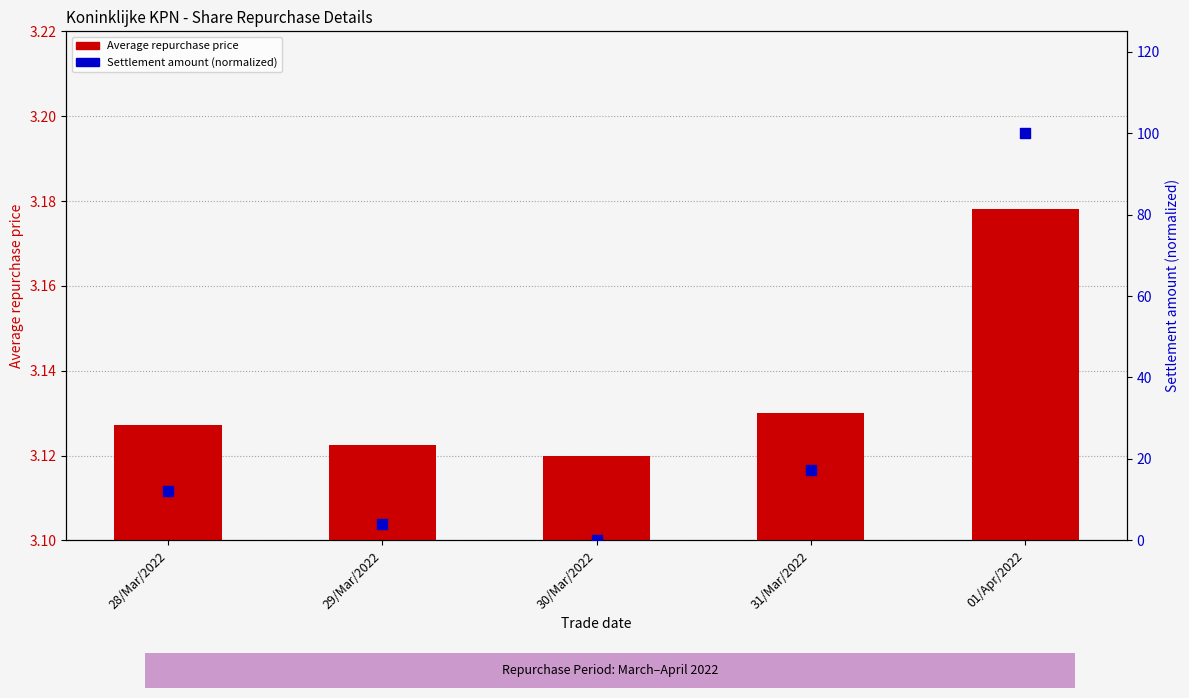

At which category is the sum across all series the highest?

01/Apr/2022